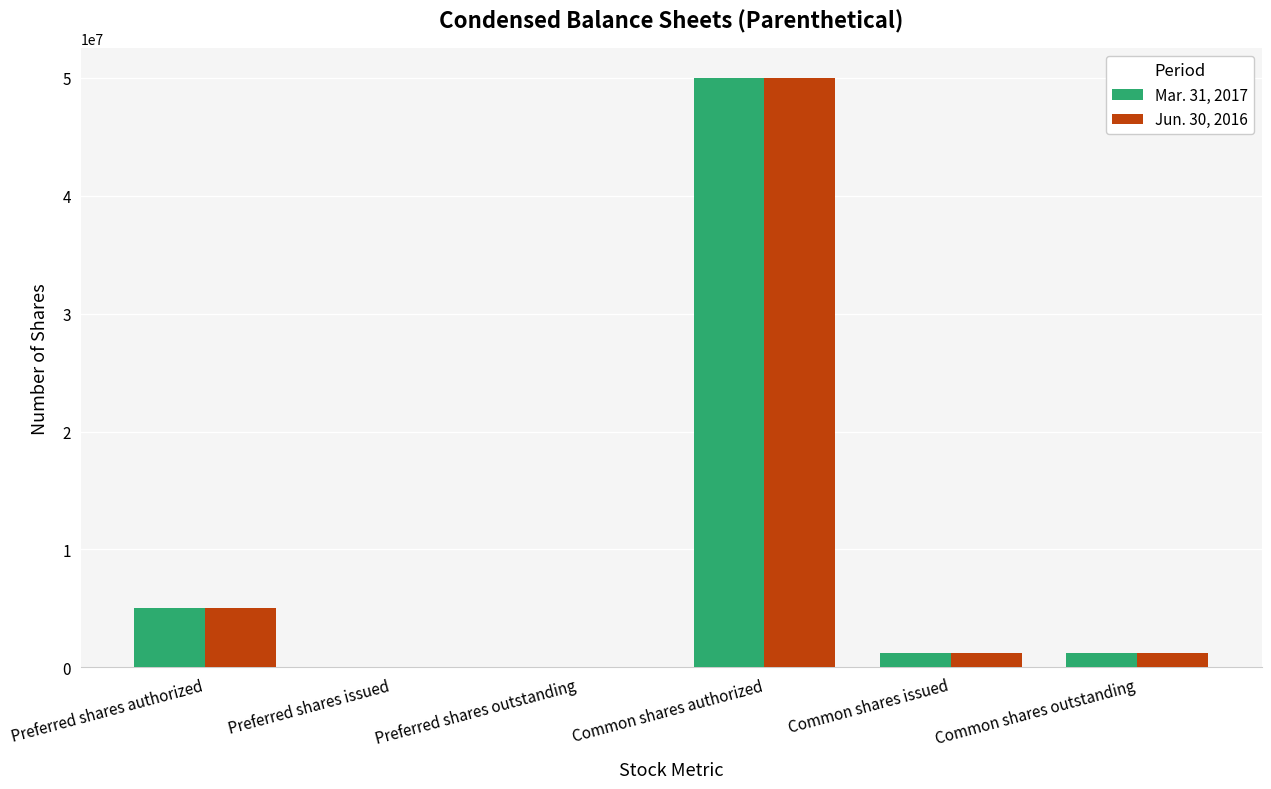

At which category is the sum across all series the highest?

Common shares authorized